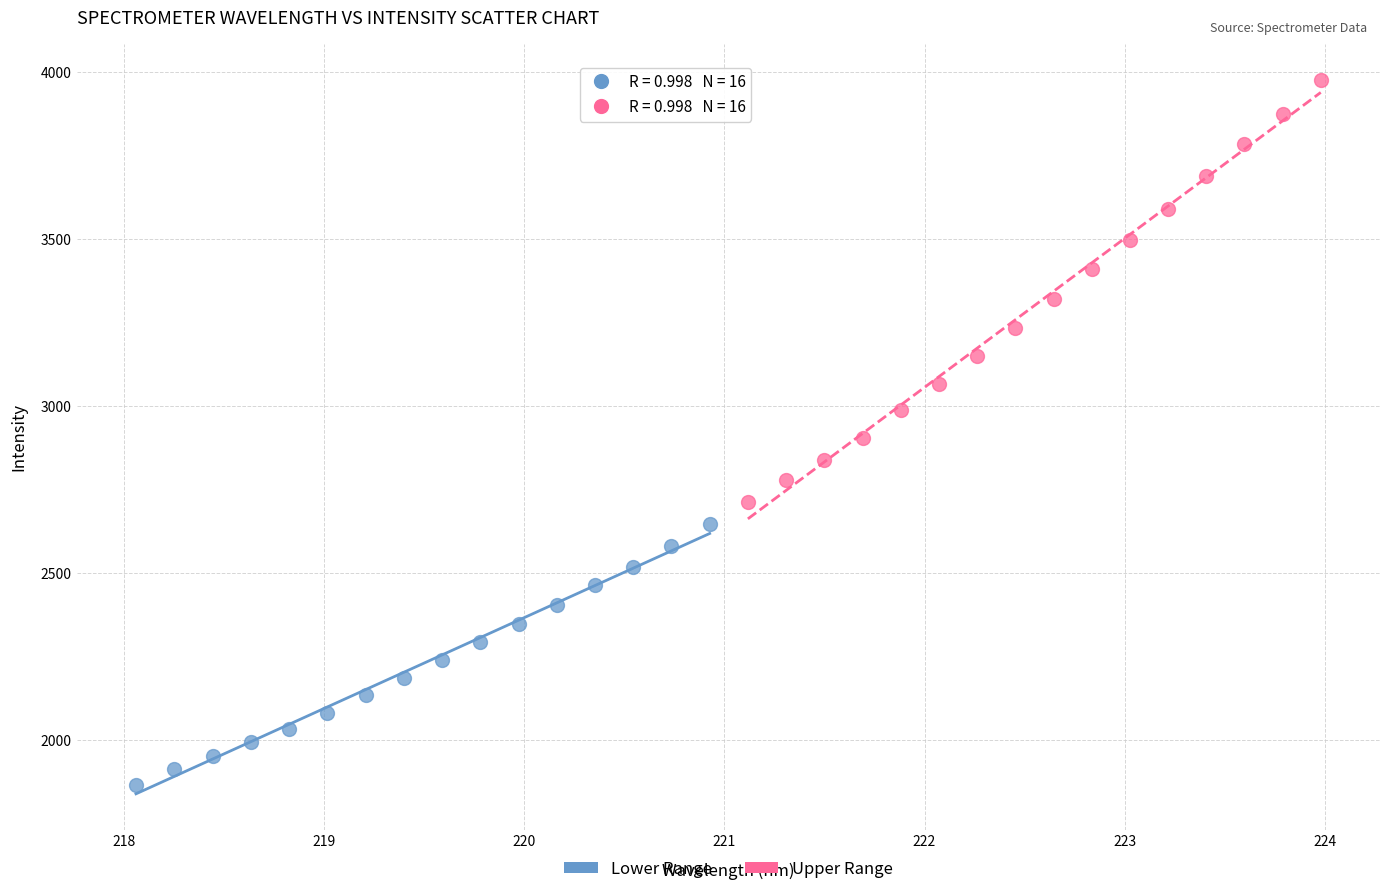

What are all the series names shown in the legend?

Lower Range, Upper Range